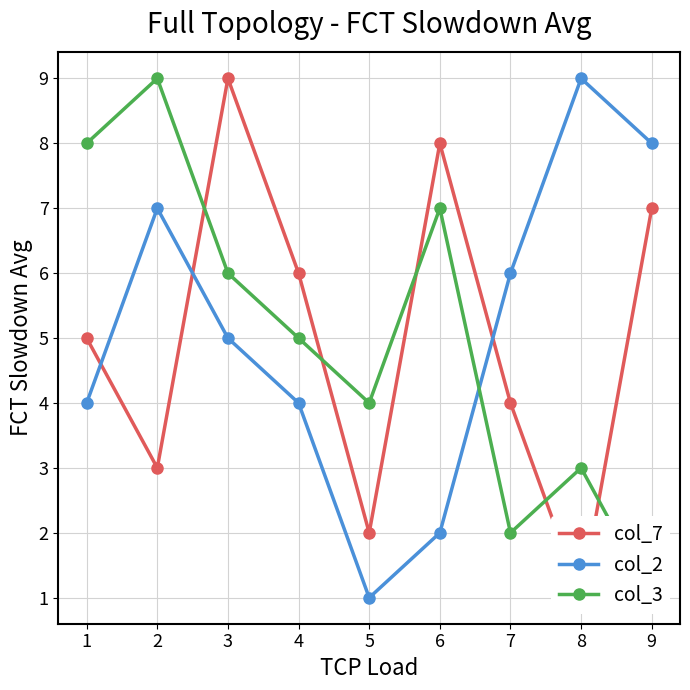

True or false: col_2 has more than 2 points higher than both neighbors.

False